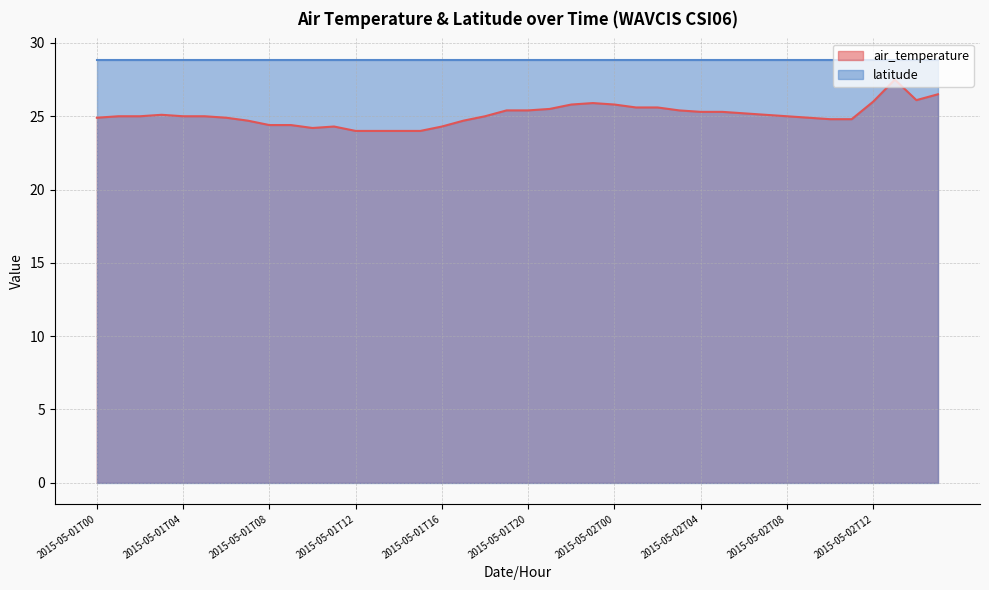

How many interior local peaks (higher than both neighbors) does the data have?

4